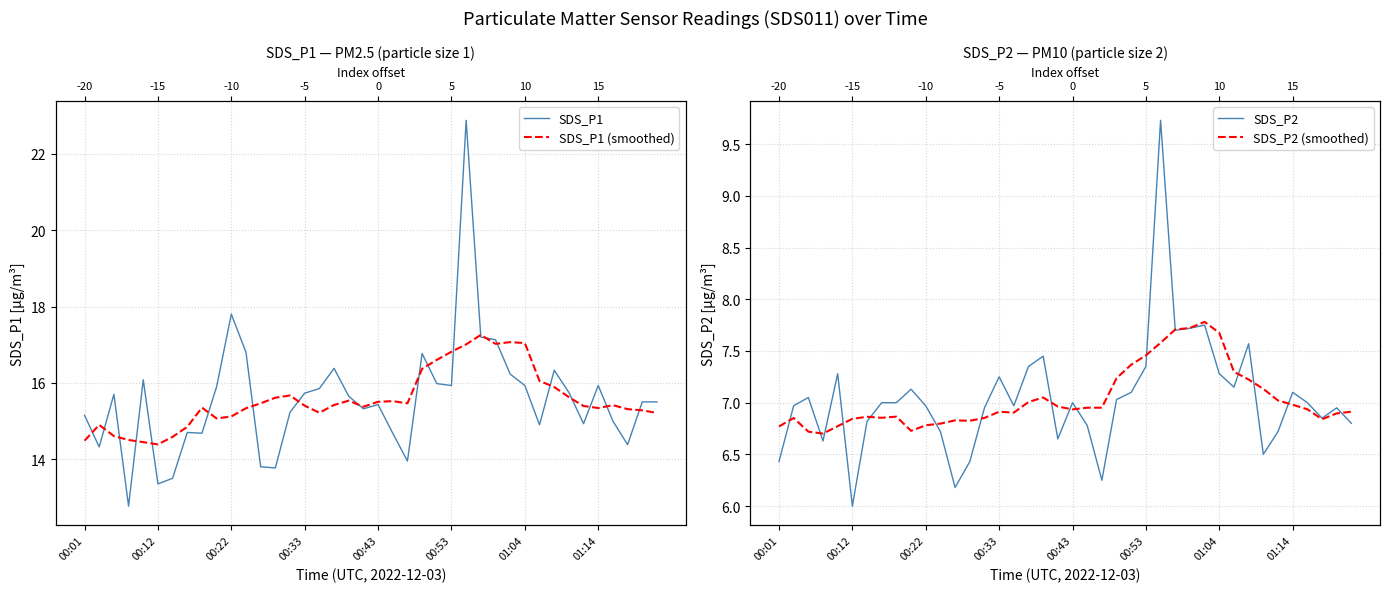

What are all the series names shown in the legend?

SDS_P1, SDS_P1 (smoothed), SDS_P2, SDS_P2 (smoothed)